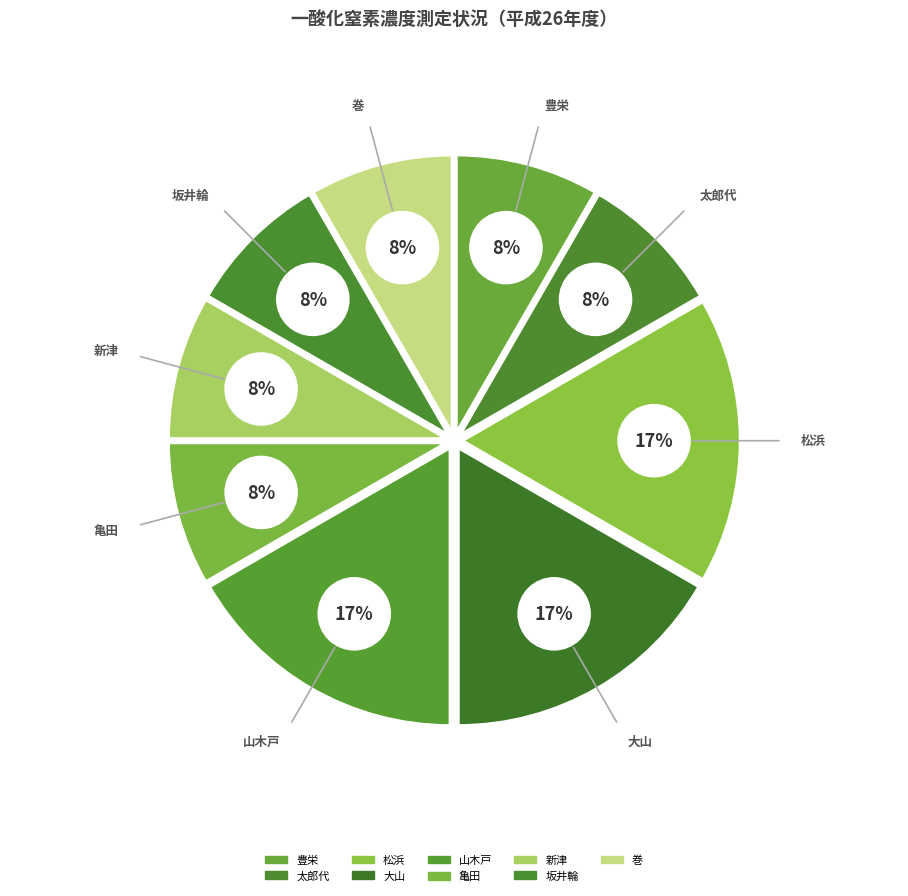

To the nearest percent, what portion does 大山 represent?

17%